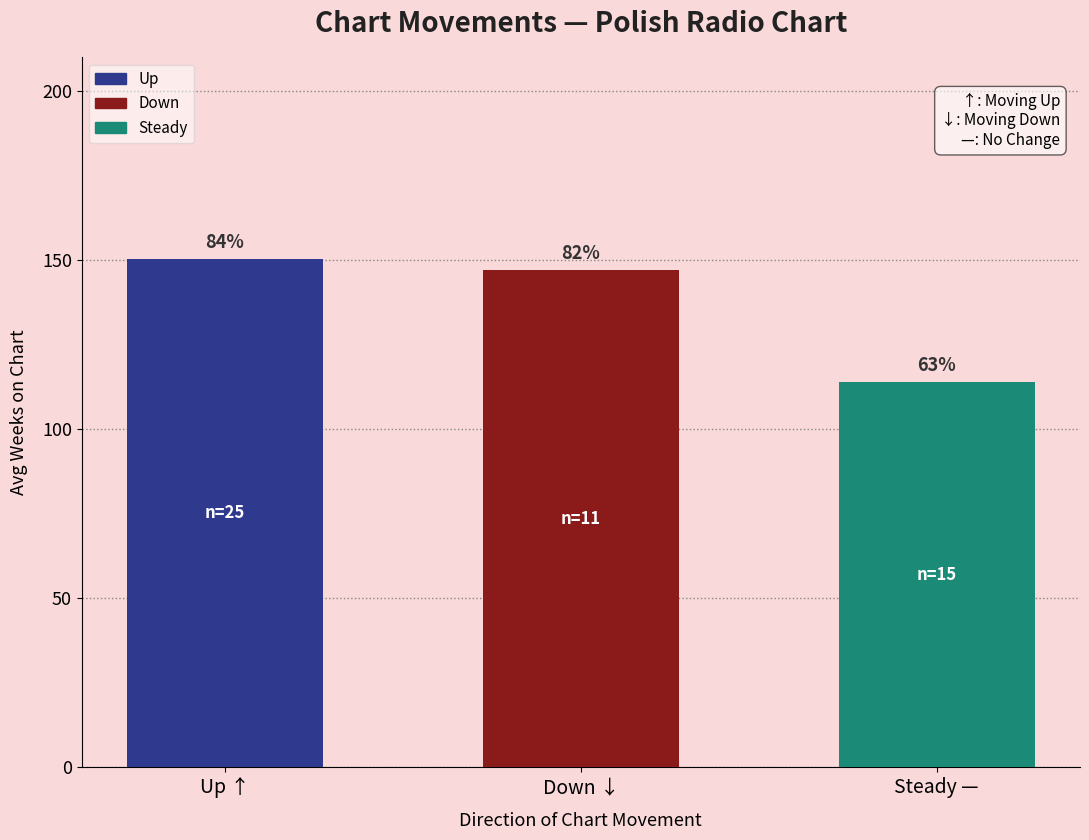

How many bars are there in total?

3